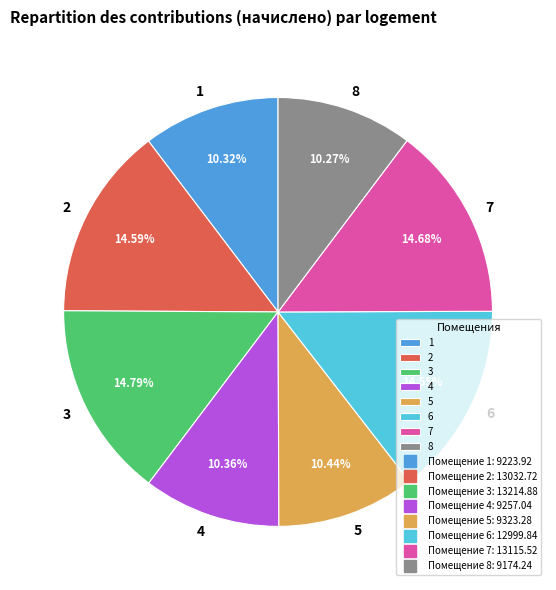

What portion of the pie excludes 2?

85.4%